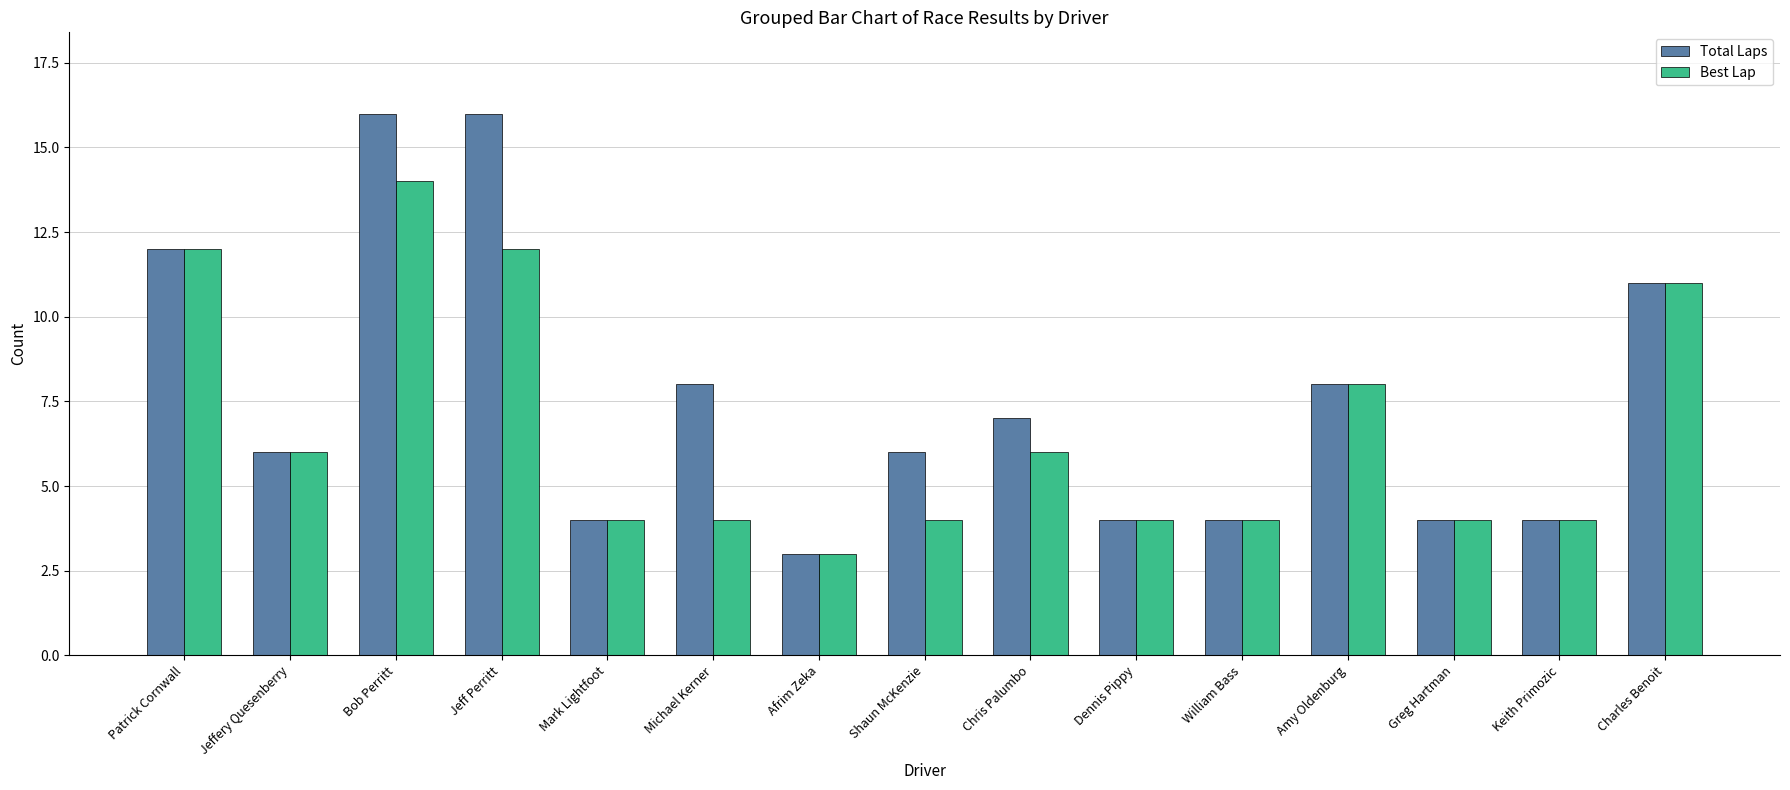

Count the number of data series in this chart.

2